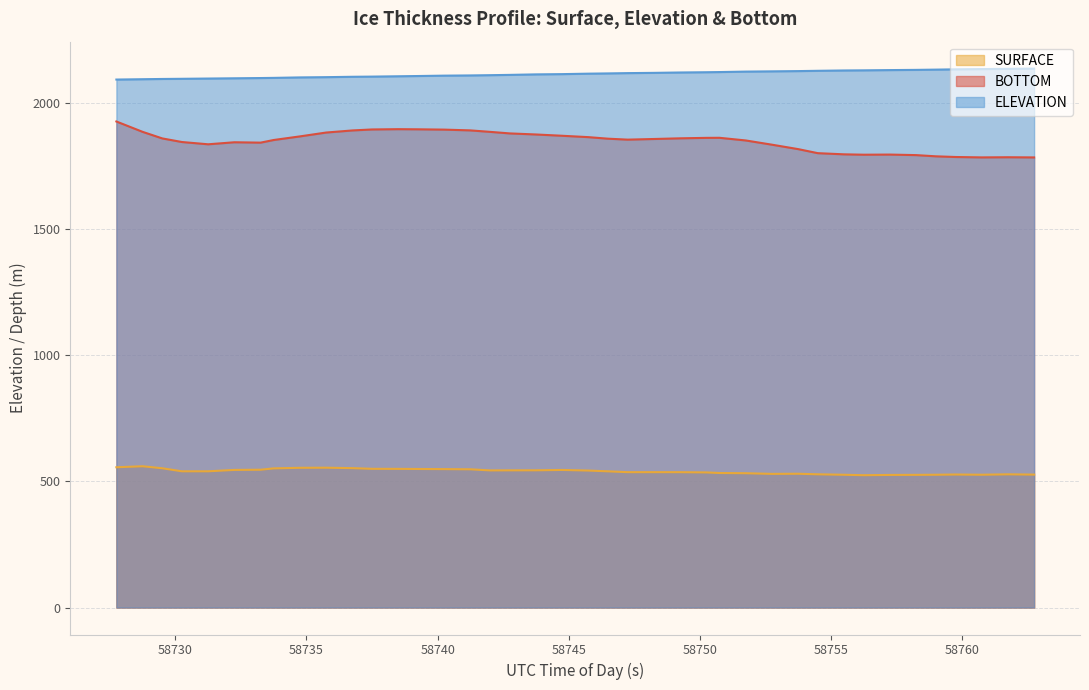

Reading left to right, what are all the values shown in this chart?

SURFACE: 555.6	559.6	551.6	539.6	539.6	545.0	545.9	551.1	553.5	553.9	552.1	549.4	549.2	548.8	548.3	547.5	543.2	543.4	543.6	545.0	542.6	539.5	536.2	536.2	536.1	535.2	532.8	532.0	529.4	529.9	527.7	525.9	524.1	525.2	525.5	526.0	526.9	526.0	527.6	526.5
BOTTOM: 1924.9	1883.9	1857.9	1843.6	1834.6	1842.7	1841.2	1851.6	1865.9	1881.2	1889.5	1893.4	1894.5	1894.0	1892.8	1889.7	1883.9	1877.7	1873.5	1868.4	1863.0	1856.8	1853.1	1855.6	1858.2	1860.1	1860.4	1849.8	1833.1	1815.5	1799.5	1794.9	1793.4	1793.9	1791.8	1787.0	1784.3	1782.7	1783.3	1782.6
ELEVATION: 2091.0	2092.3	2093.3	2094.0	2095.0	2096.0	2097.0	2097.7	2099.5	2100.5	2102.0	2102.7	2104.0	2105.0	2106.5	2107.3	2108.3	2109.5	2111.5	2112.5	2114.3	2115.3	2116.5	2117.5	2119.0	2120.0	2120.7	2122.5	2123.5	2124.5	2125.7	2127.0	2127.5	2128.5	2129.3	2130.3	2131.5	2132.5	2133.5	2134.3